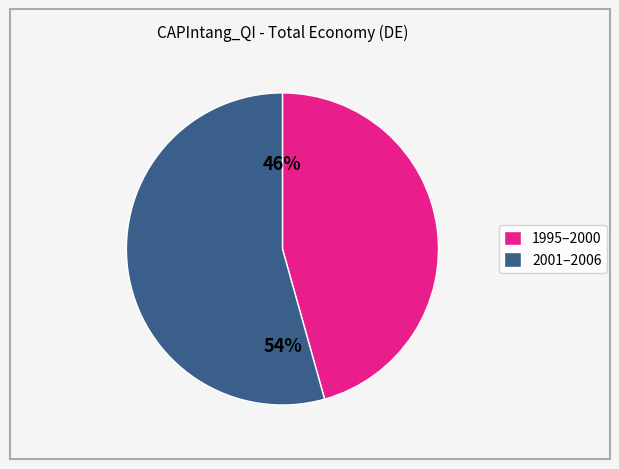

Is there any slice that represents more than half of the pie?

Yes